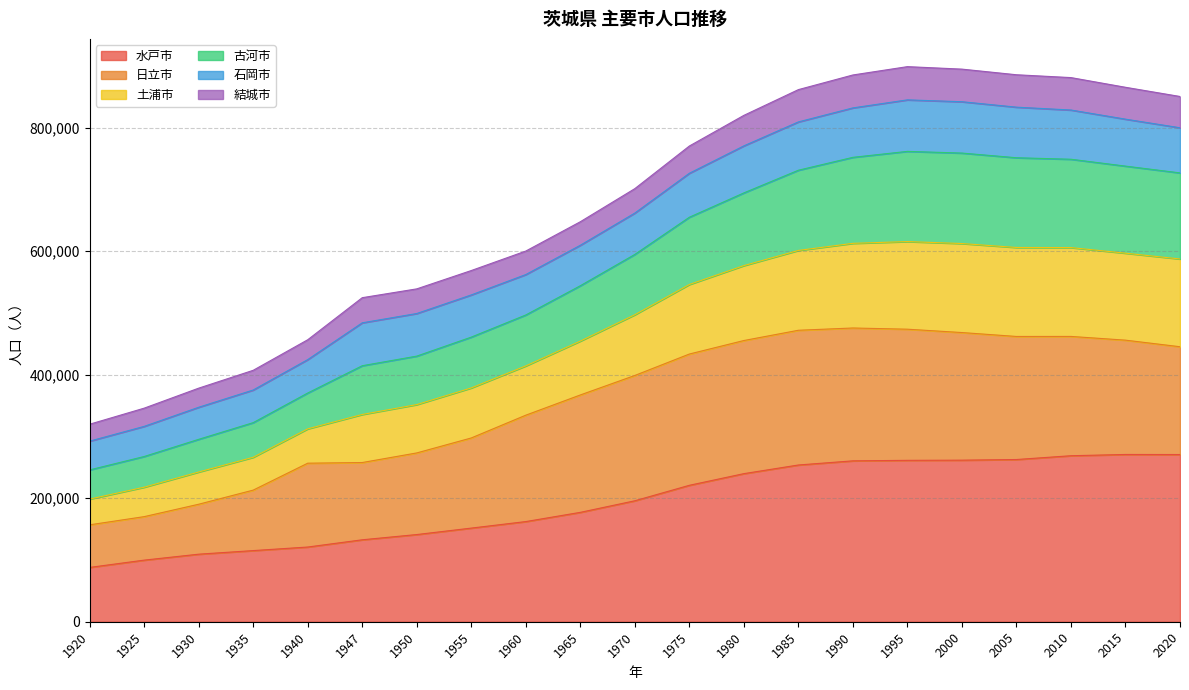

The 古河市 series shows 339643 at 2010. True or false?

False